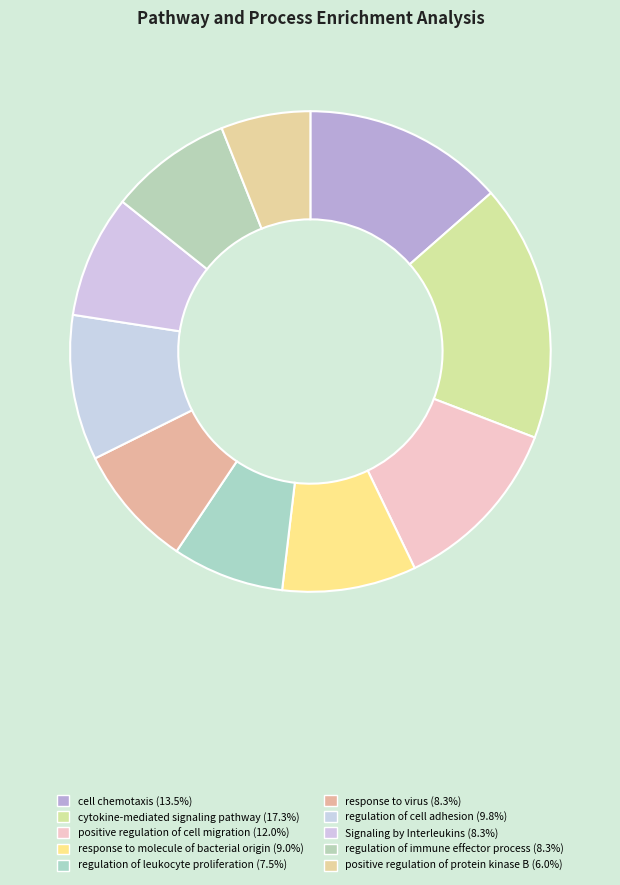

Is it true that response to virus is 8% of the pie?

True